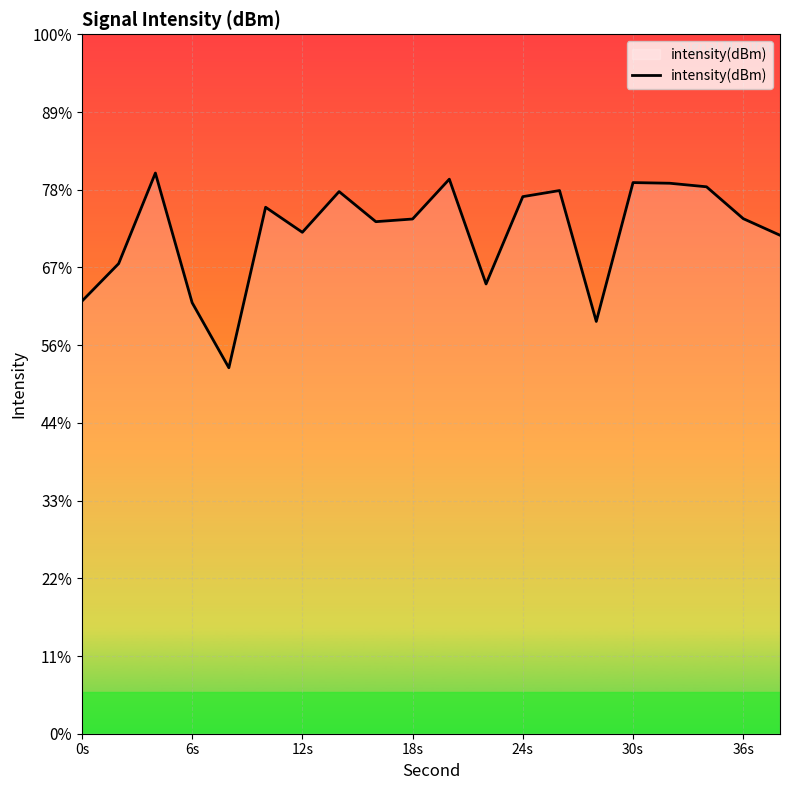

How many lines are shown in the chart?

1